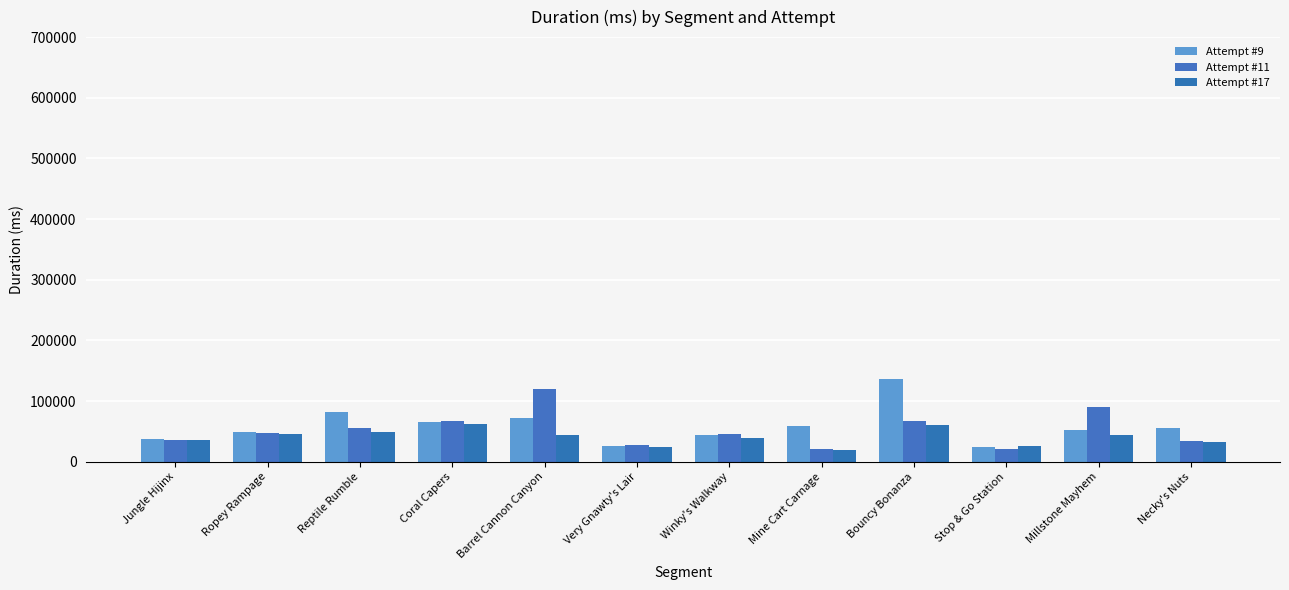

How many data points in Attempt #9 are less than 55603?

6